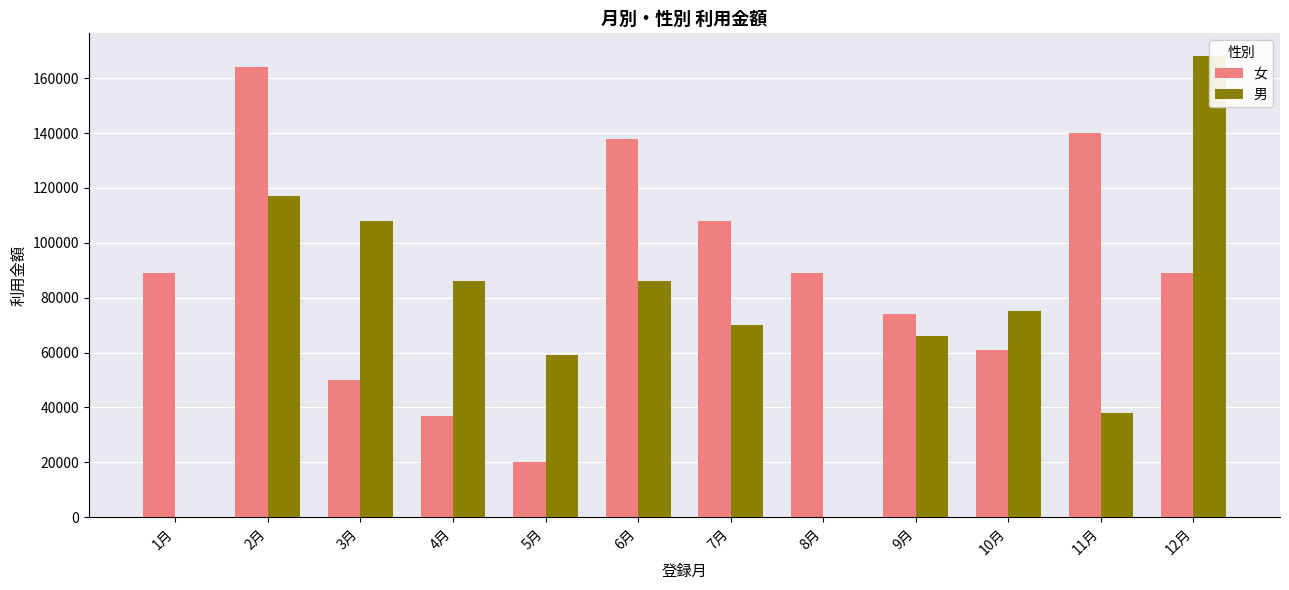

What is the value of the 男 bar at the 3rd from the left?

108000